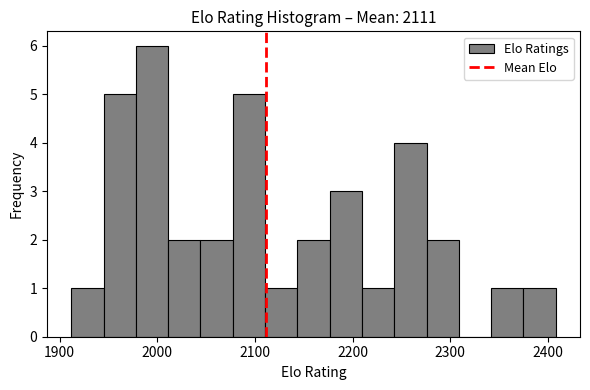

Around what value on the x-axis is the tallest bar? Give the approximate position of its centre, as read against the axis.

1990